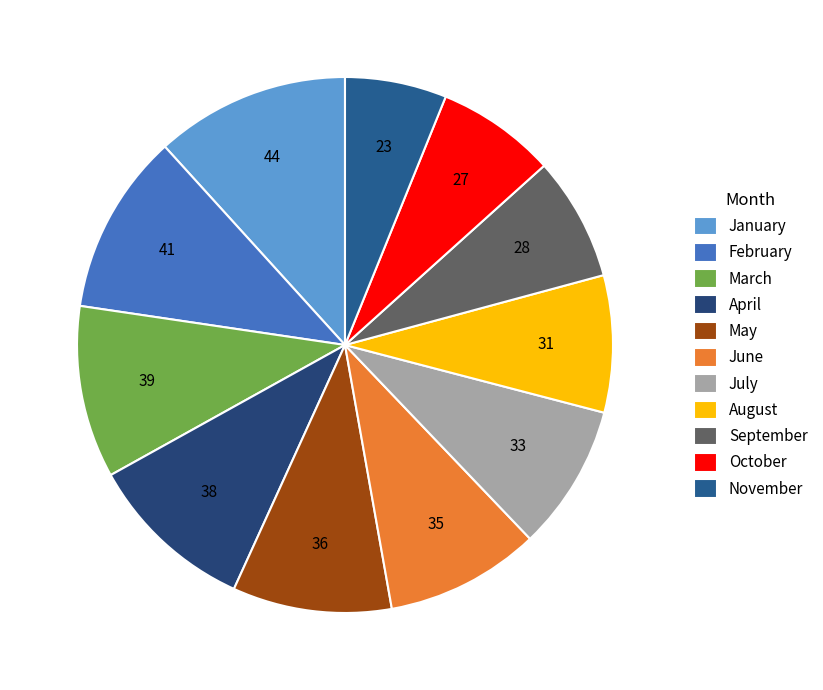

Approximately how many times larger is the value at May compared to July?

1.1